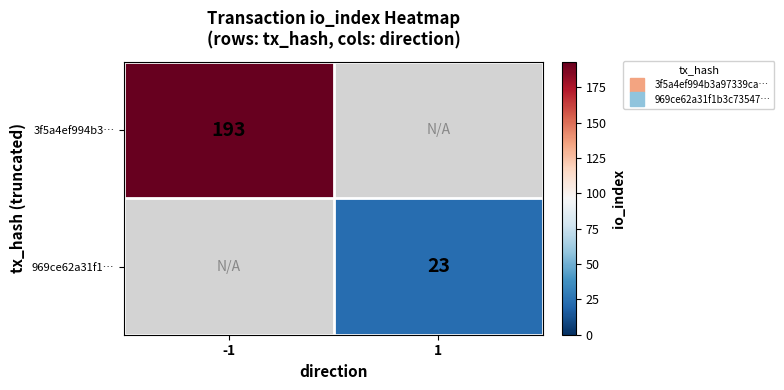

Which has a higher value, 1 or -1?

-1